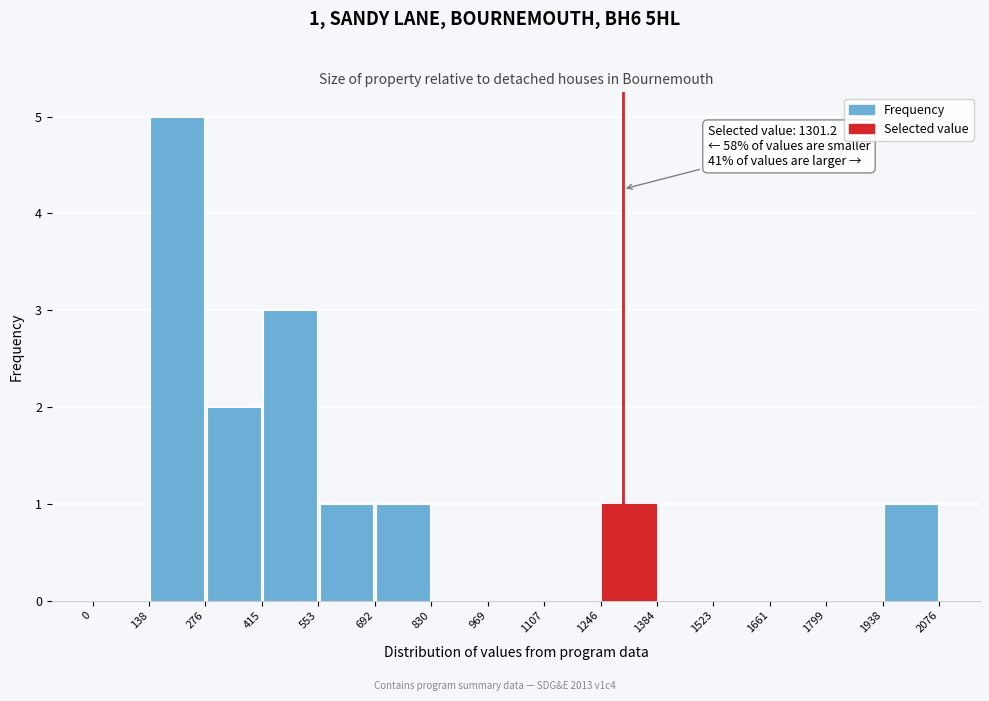

Which range on the x-axis has the tallest bar?

138 to 276